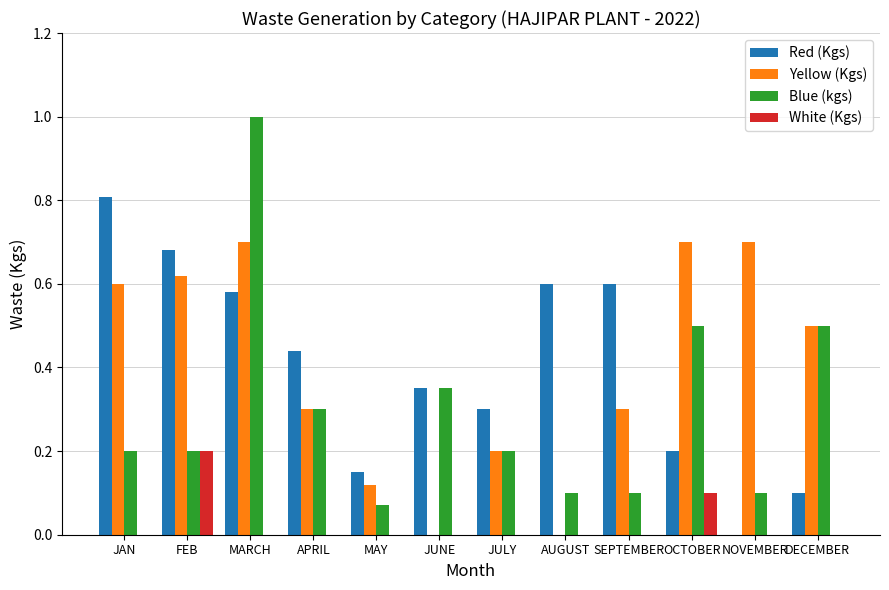

Which series changed the most between JAN and MARCH?

Blue (kgs)